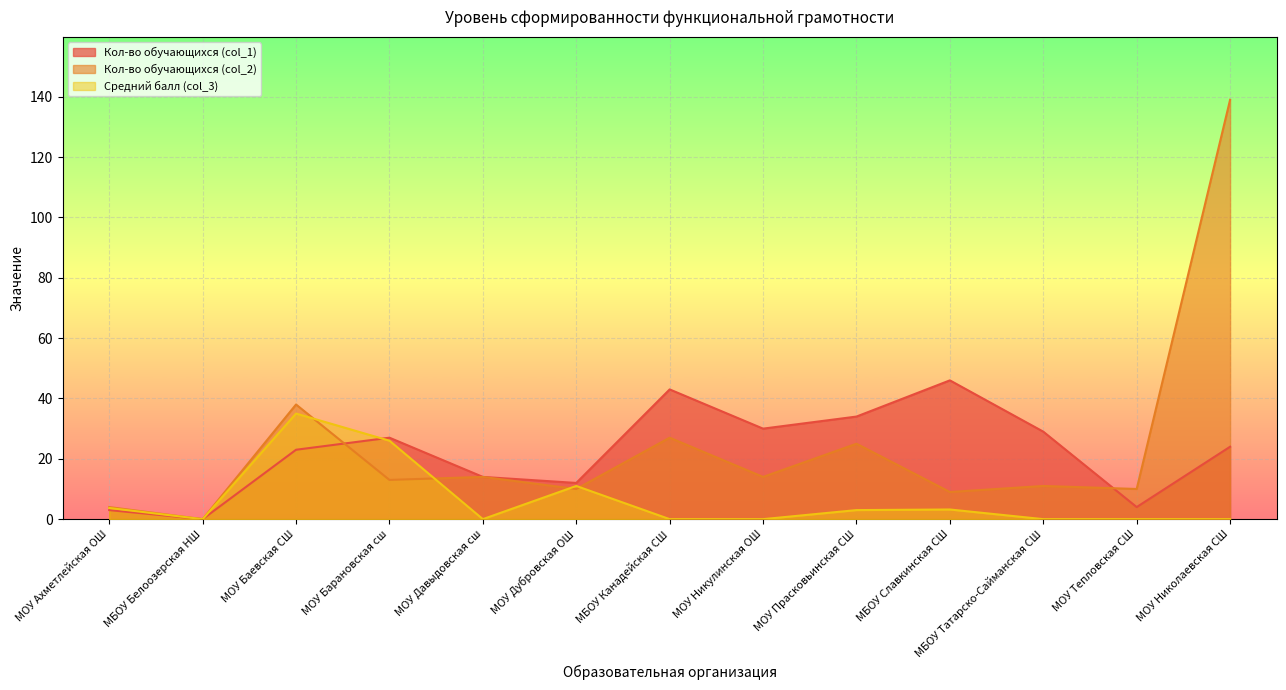

What is the label of the 12th point from the left?

МОУ Тепловская СШ